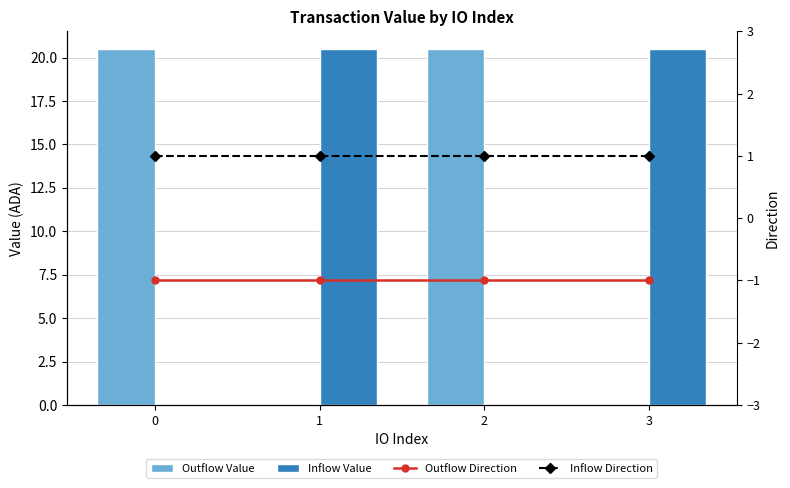

What is the average value of the Outflow Value series?

10.3